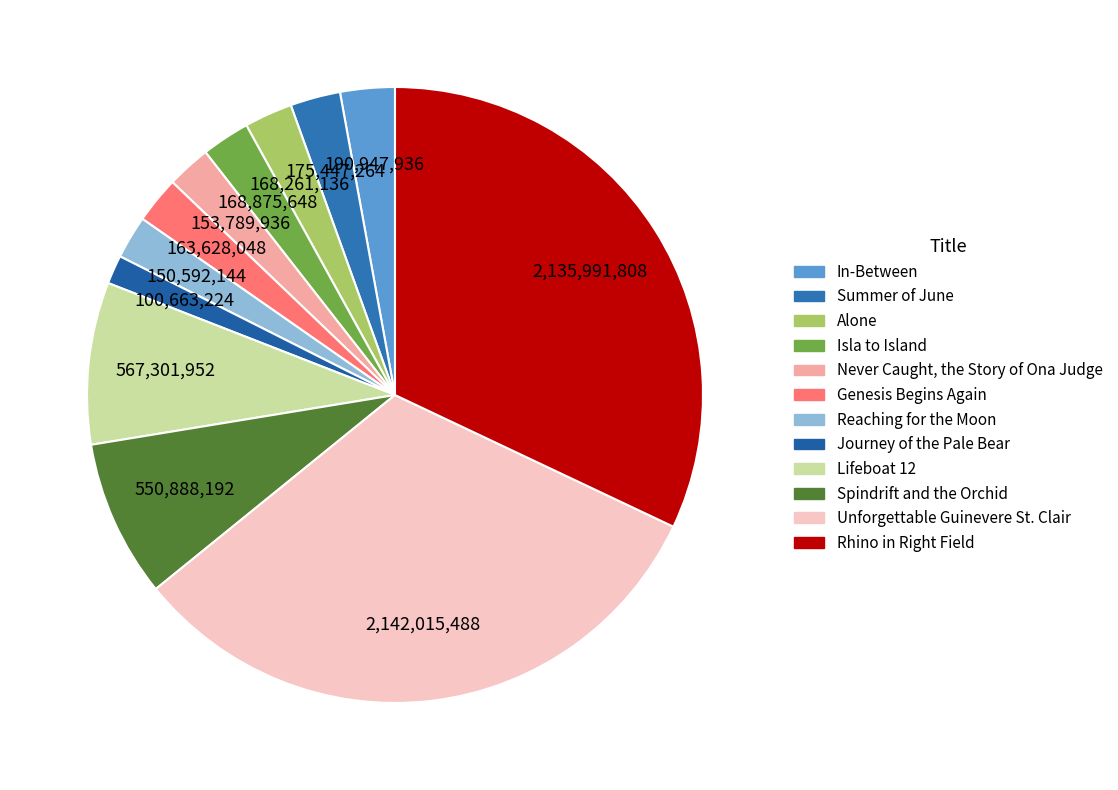

What percentage do Alone and Never Caught, the Story of Ona Judge together represent?

4.8%